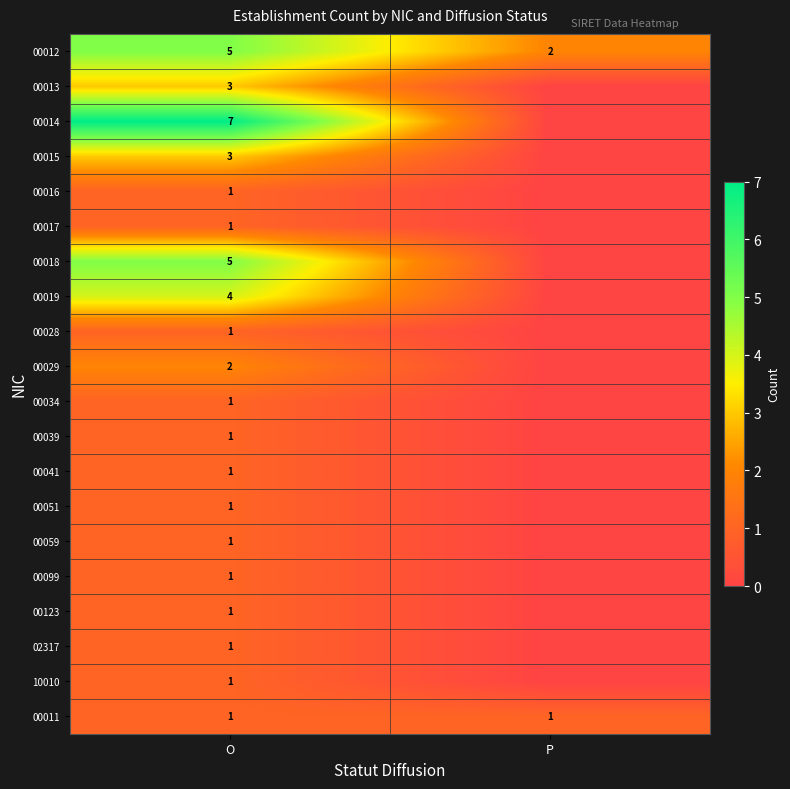

What is the total value across all series at O?

42